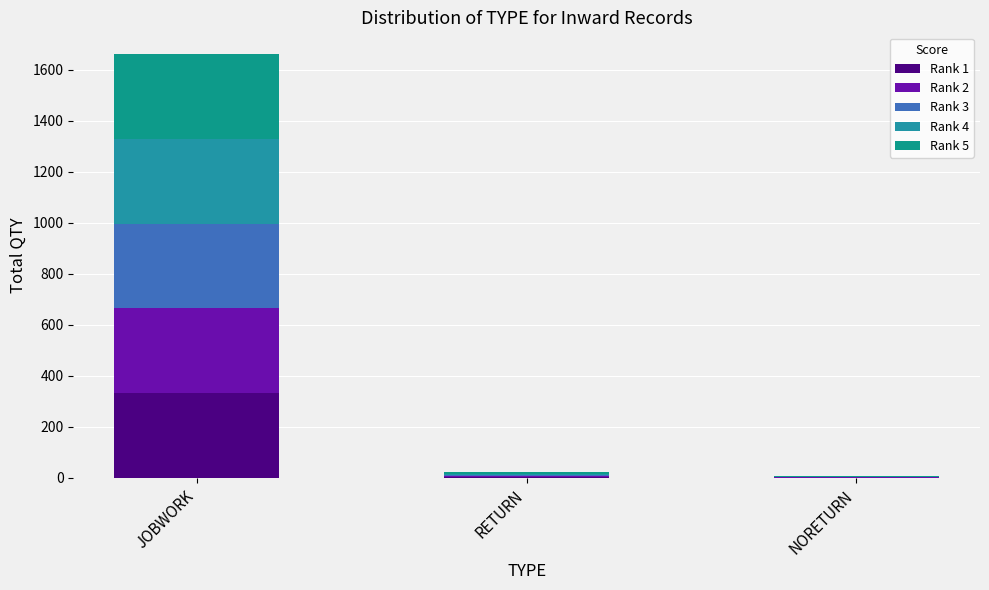

Count the number of categories in the chart.

3